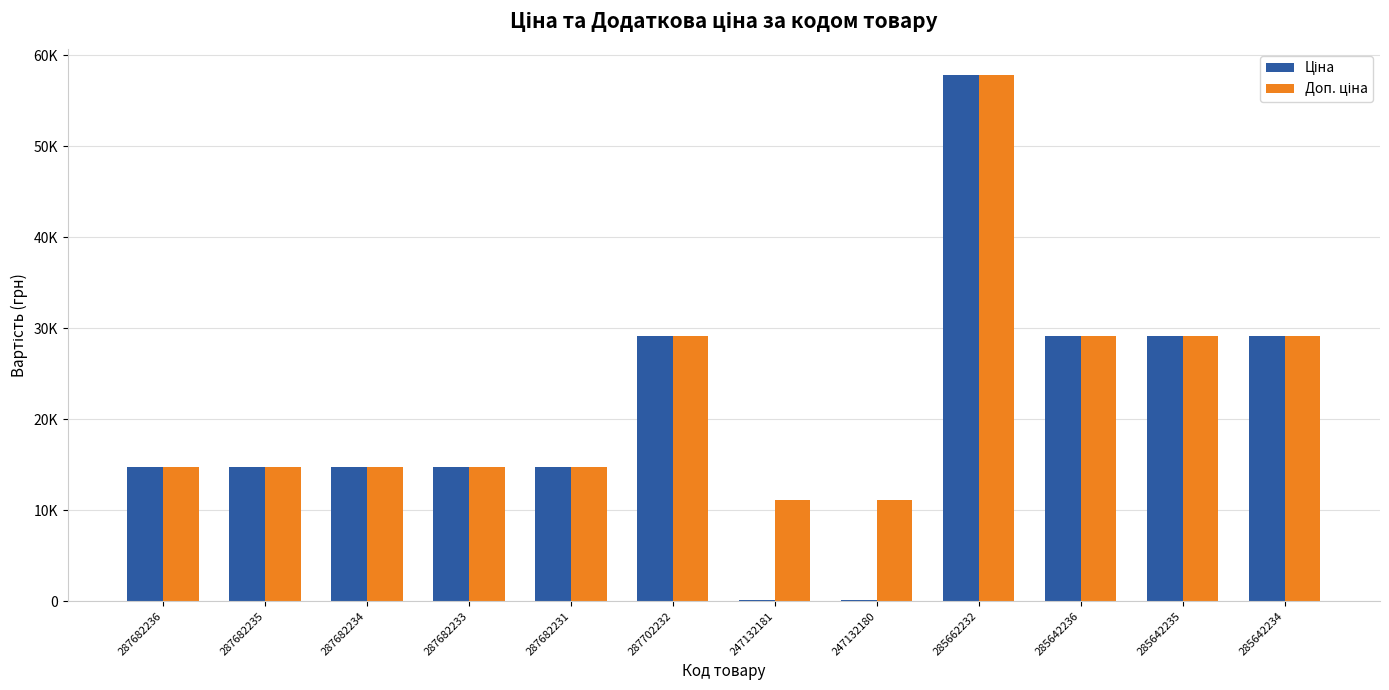

Reading left to right, what are all the values shown in this chart?

Ціна: 287682236=14800.8	287682235=14800.8	287682234=14800.8	287682233=14800.8	287682231=14800.8	287702232=29119.2	247132181=111.7	247132180=111.7	285662232=57826.2	285642236=29188.5	285642235=29188.5	285642234=29188.5
Доп. ціна: 287682236=14800.8	287682235=14800.8	287682234=14800.8	287682233=14800.8	287682231=14800.8	287702232=29119.2	247132181=11169.0	247132180=11169.0	285662232=57826.2	285642236=29188.5	285642235=29188.5	285642234=29188.5